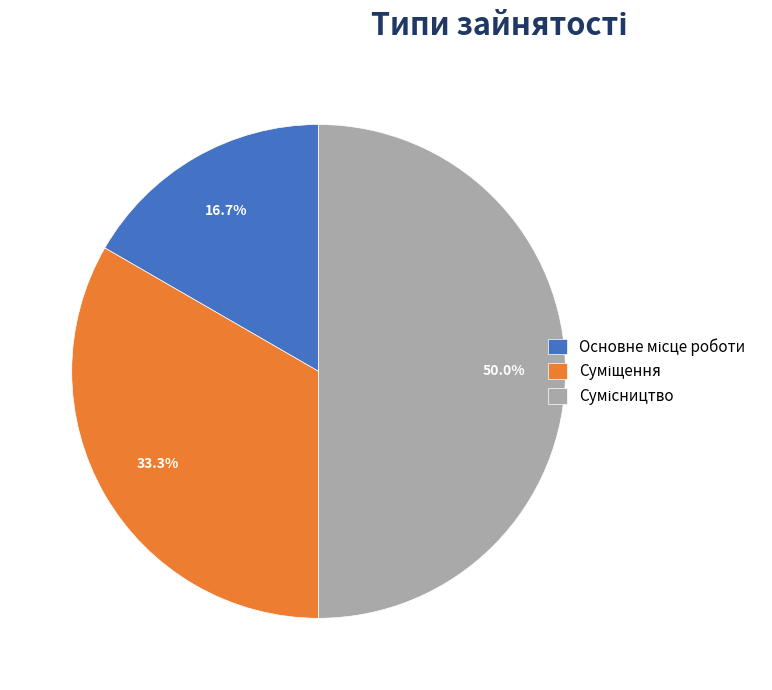

What is the change in value from Суміщення to Сумісництво?

+1